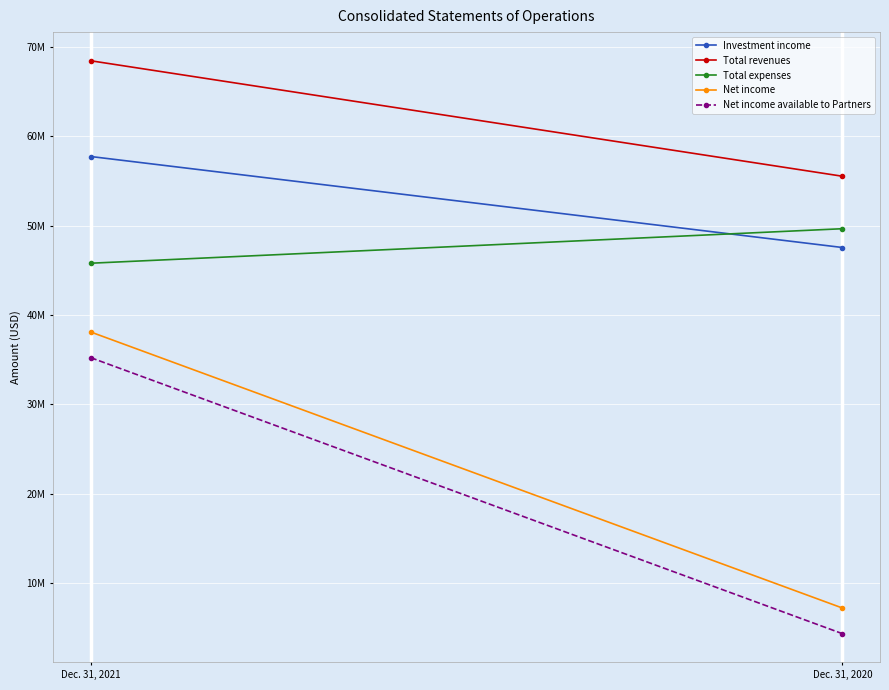

What are all the series names shown in the legend?

Investment income, Total revenues, Total expenses, Net income, Net income available to Partners